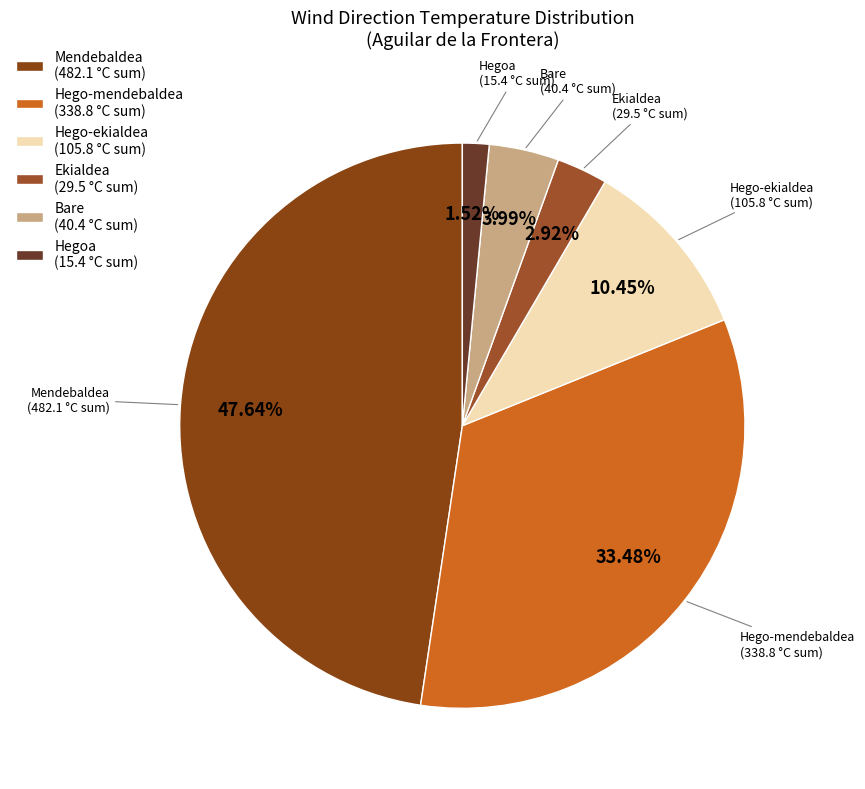

Which slice is the smallest?

Hegoa